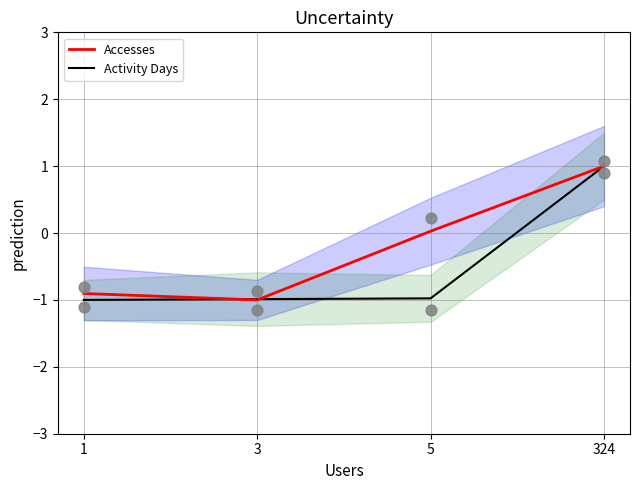

At which category is the sum across all series the highest?

324